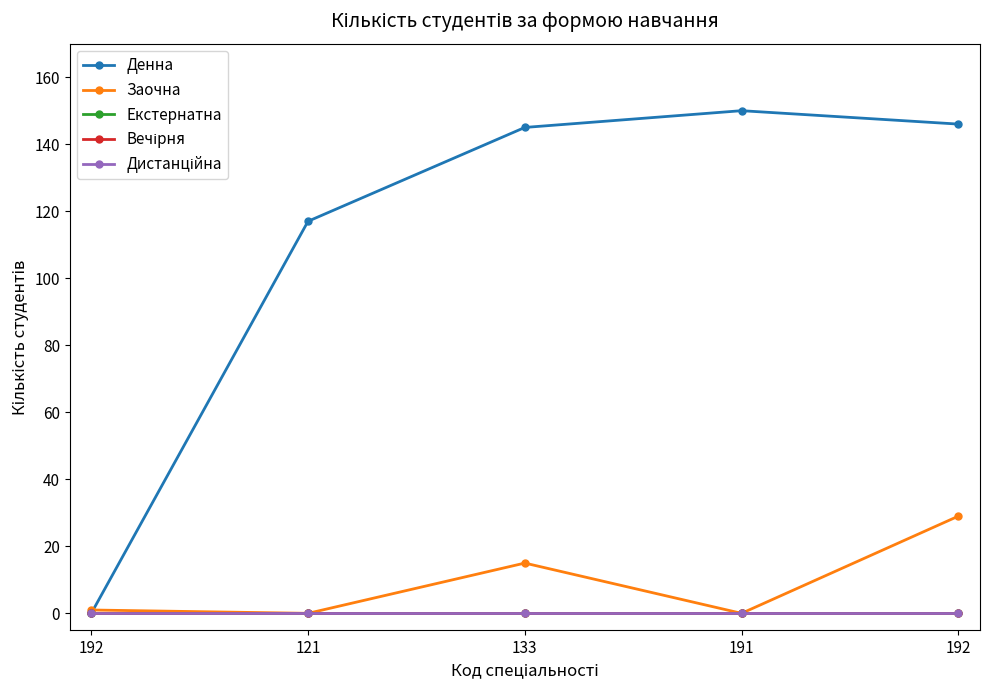

Reading left to right, transcribe all the data shown in this chart.

Денна: 192=0	121=117	133=145	191=150	192=146
Заочна: 192=1	121=0	133=15	191=0	192=29
Екстернатна: 192=0	121=0	133=0	191=0	192=0
Вечірня: 192=0	121=0	133=0	191=0	192=0
Дистанційна: 192=0	121=0	133=0	191=0	192=0